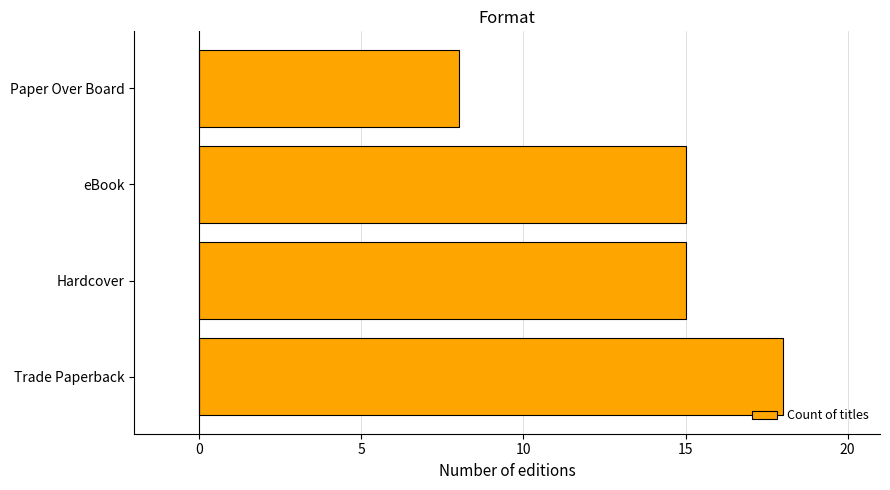

Which category has the lowest value across all series?

Paper Over Board